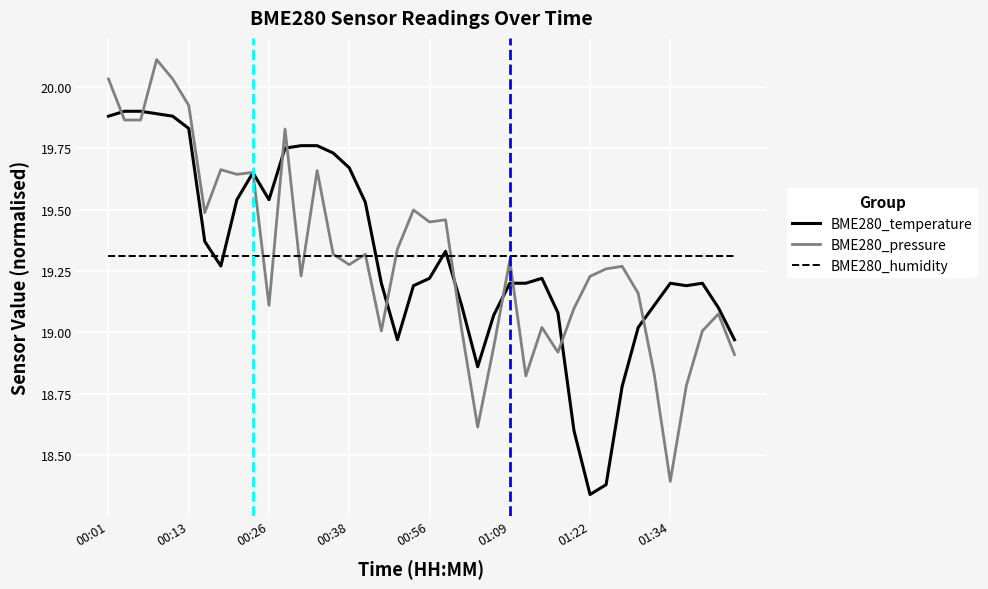

True or false: BME280_temperature and BME280_humidity intersect in this chart.

True